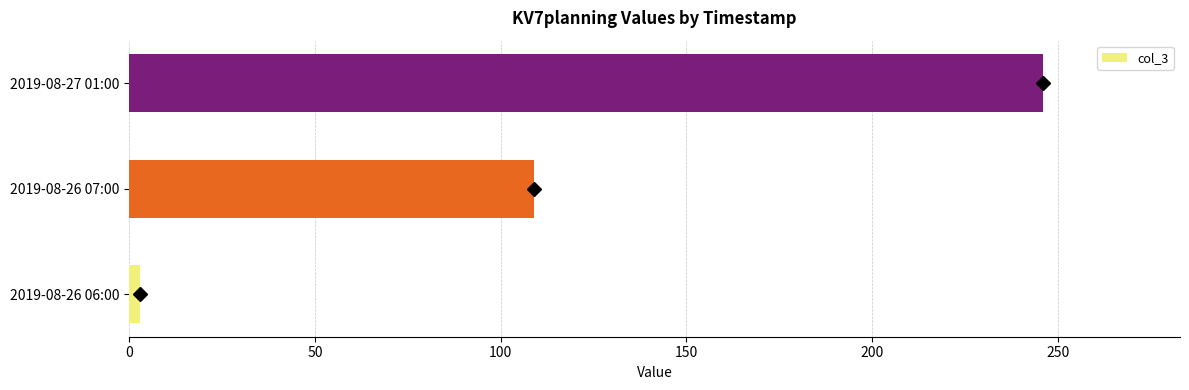

The chart shows a value of 104 at 2019-08-27 01:00. True or false?

False